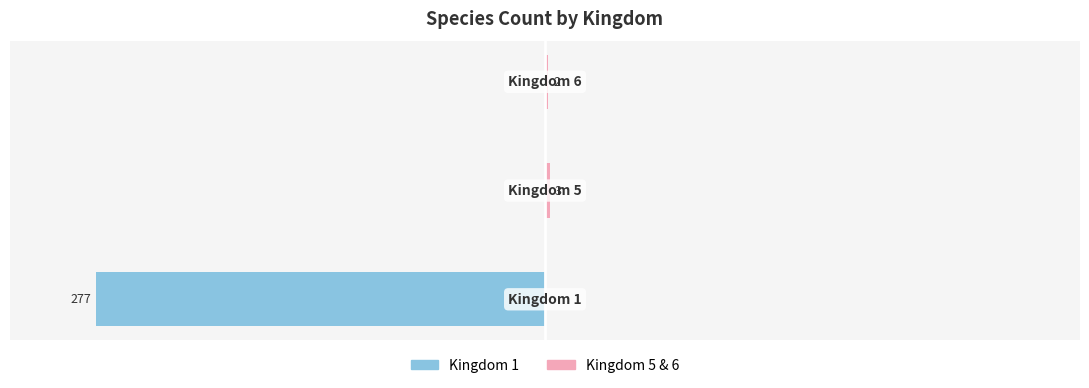

Reading left to right, what are all the values shown in this chart?

Kingdom 1: −125=-92.3	−100=0.0	−75=0.0
Kingdom 5 & 6: −125=0.0	−100=1.0	−75=0.7